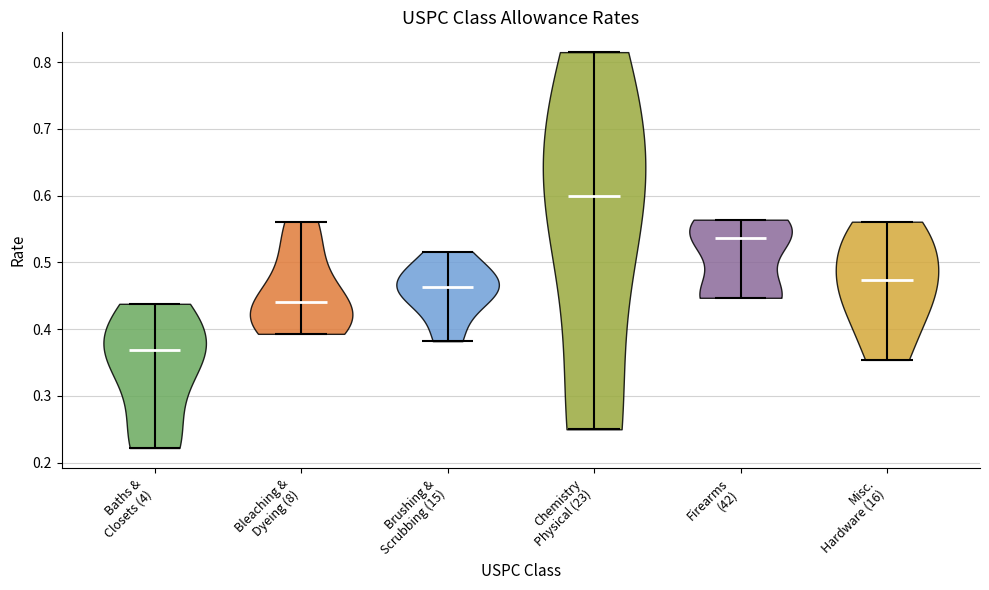

Reading left to right, read every violin against the y-axis: where its median line is, and the lowest and highest points it reaches. The values are not printed on the chart, so give them approximately, as read against the axis.

Baths & Closets (4): median line 0.37, lowest point 0.22, highest point 0.44
Bleaching & Dyeing (8): median line 0.44, lowest point 0.39, highest point 0.56
Brushing & Scrubbing (15): median line 0.46, lowest point 0.38, highest point 0.52
Chemistry Physical (23): median line 0.60, lowest point 0.25, highest point 0.82
Firearms (42): median line 0.54, lowest point 0.45, highest point 0.56
Misc. Hardware (16): median line 0.47, lowest point 0.35, highest point 0.56